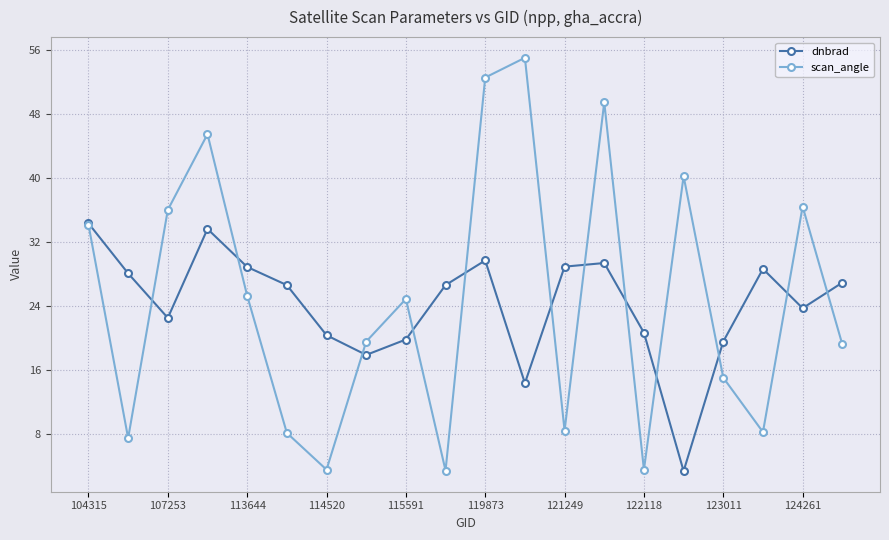

Which series has the widest spread of values?

scan_angle